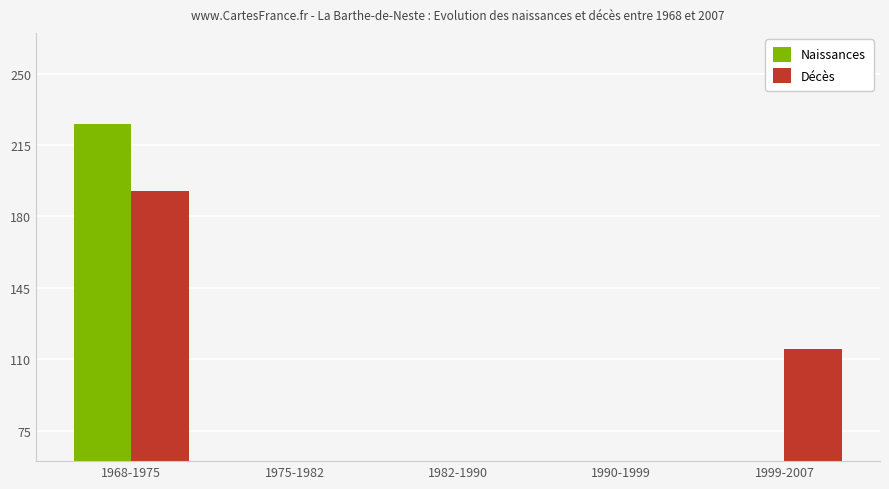

What is the greatest value displayed?

225.4